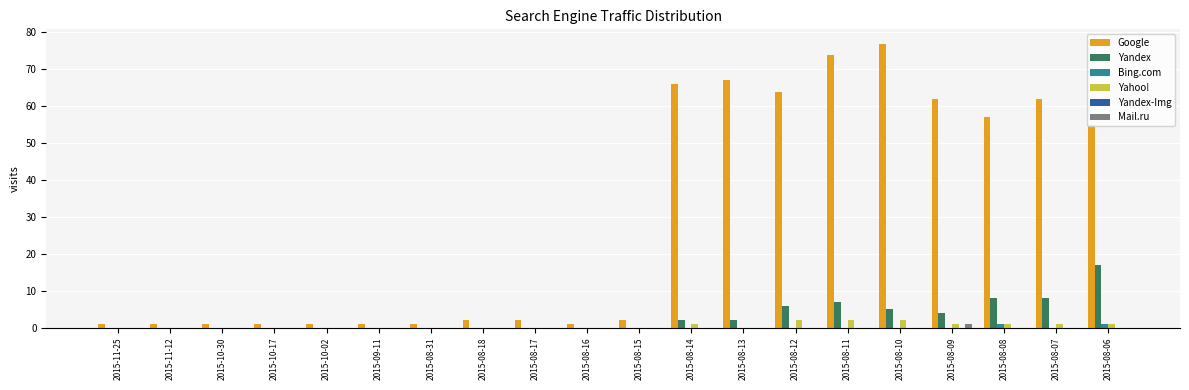

What is the sum of the Yahoo! values at 2015-08-31 and 2015-08-06?

1